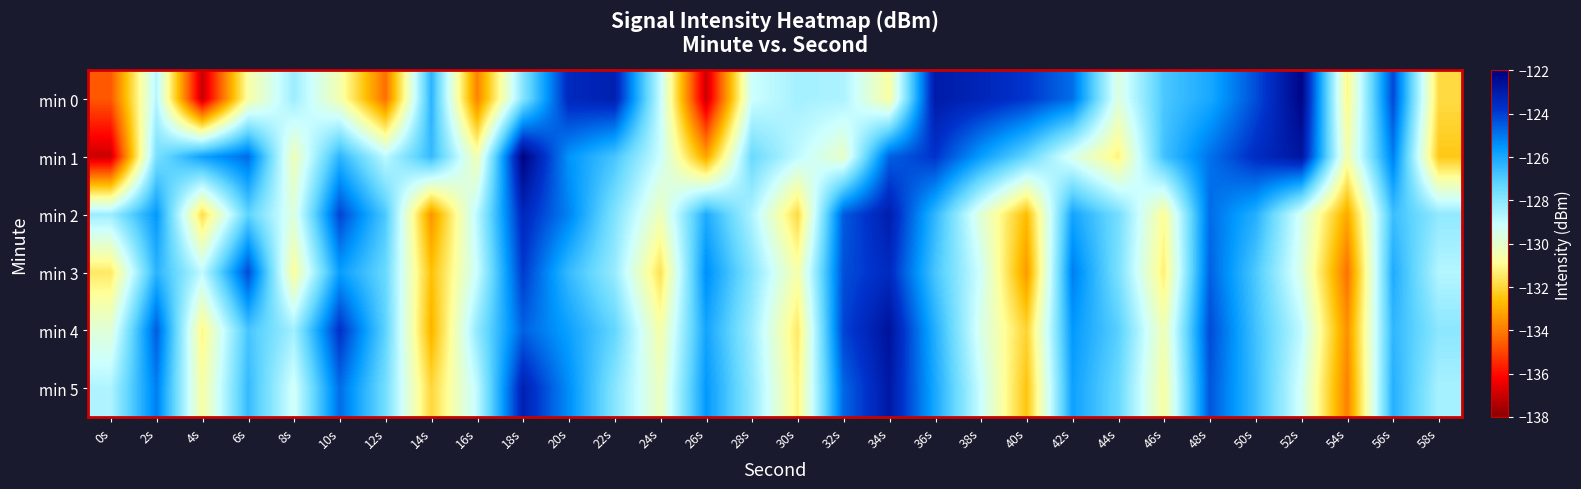

At which category does the chart reach its minimum across all series?

4s